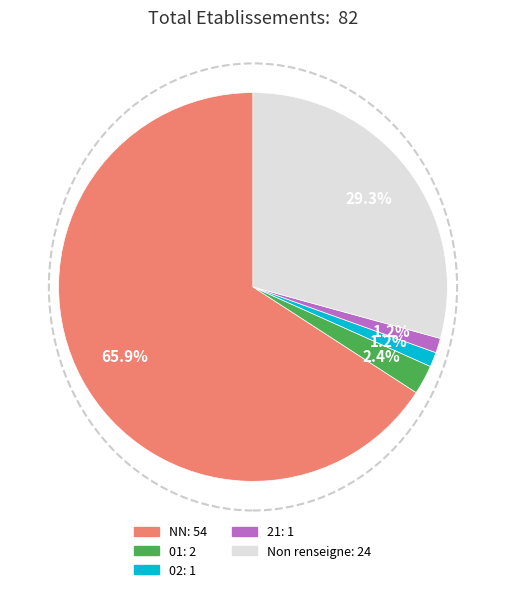

Which category has the smallest portion of the pie?

02